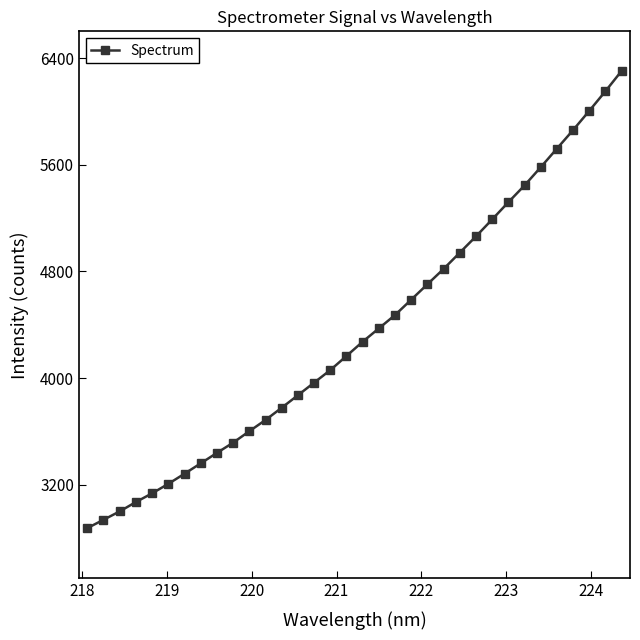

What is the minimum value shown in the chart?

2876.4